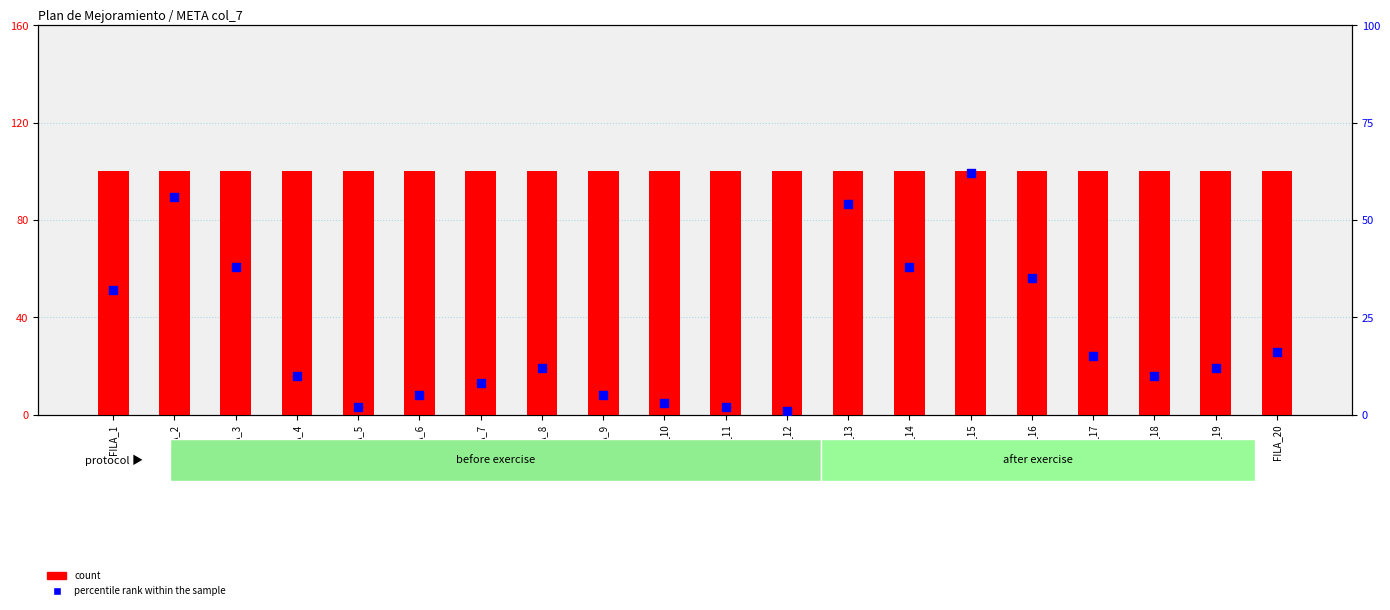

At how many categories does at least one series exceed 26?

20